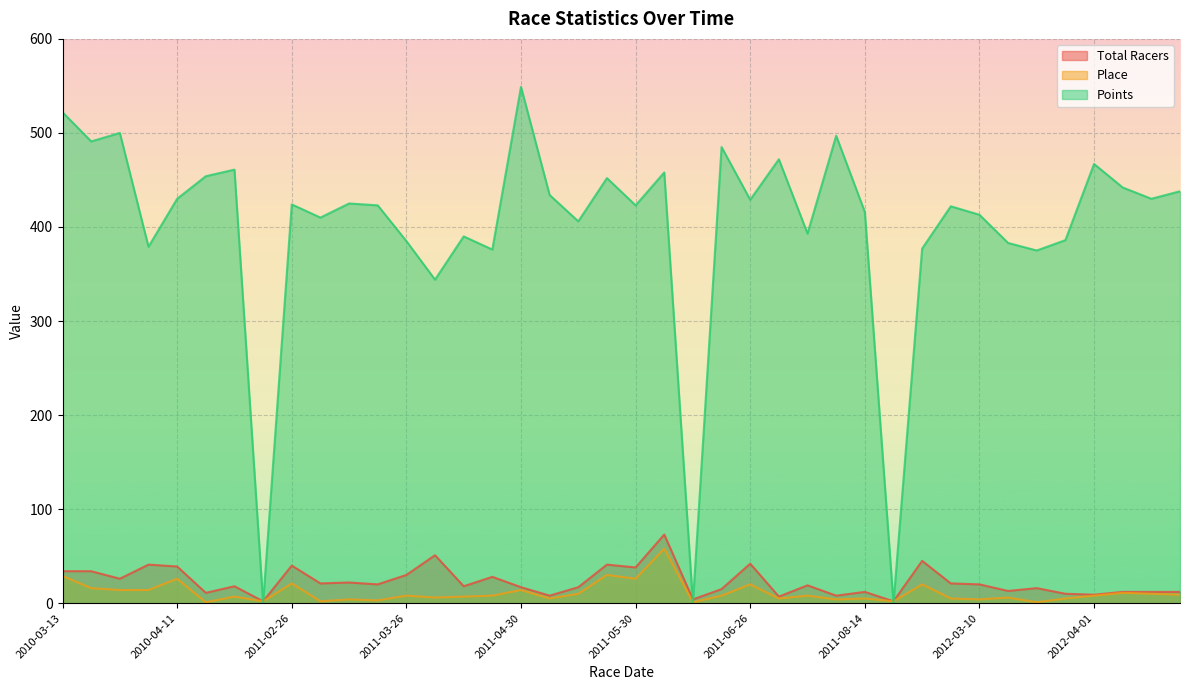

How many data points in Points are less than 424?

20